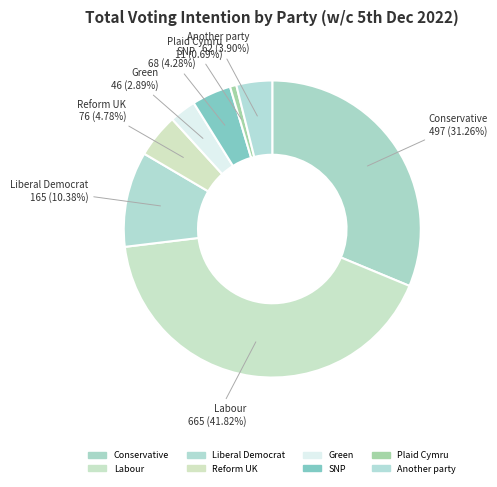

Count the number of slices in the pie.

8